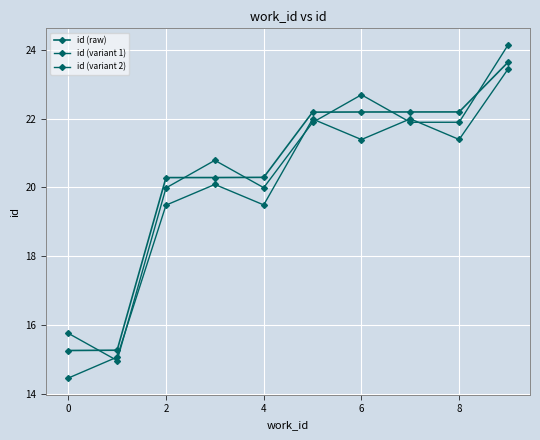

How many intersections are there between id (variant 1) and id (raw)?

6